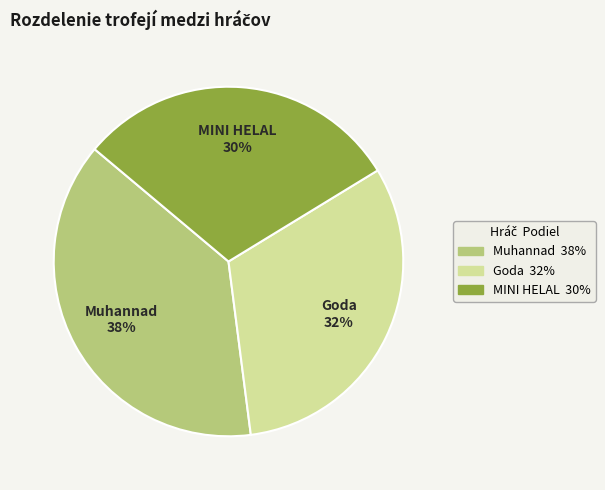

To the nearest percent, what is the difference between the MINI HELAL and Muhannad slice percentages?

8%